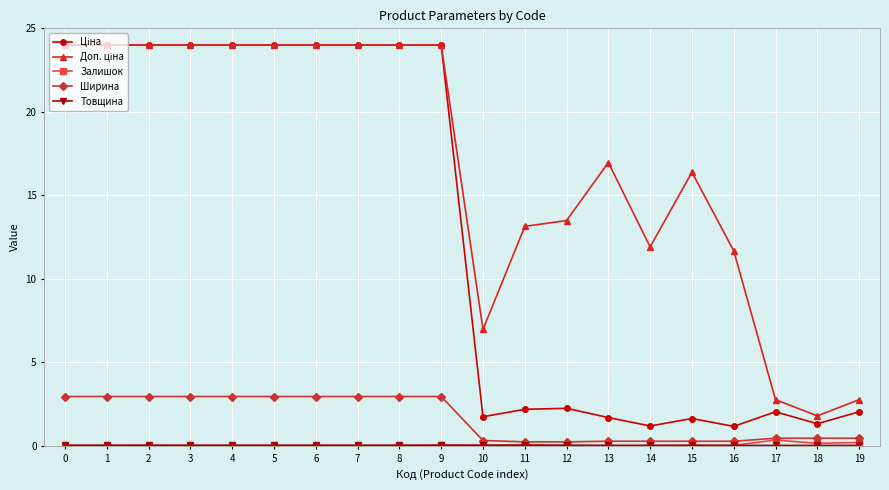

What is the maximum value for Ширина?

3.0